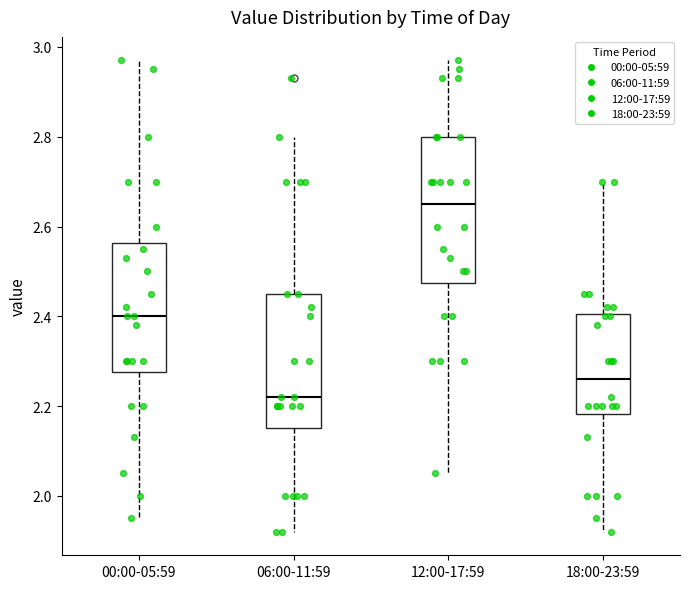

Which box is the tallest, from its lower edge to its upper edge?

12:00-17:59